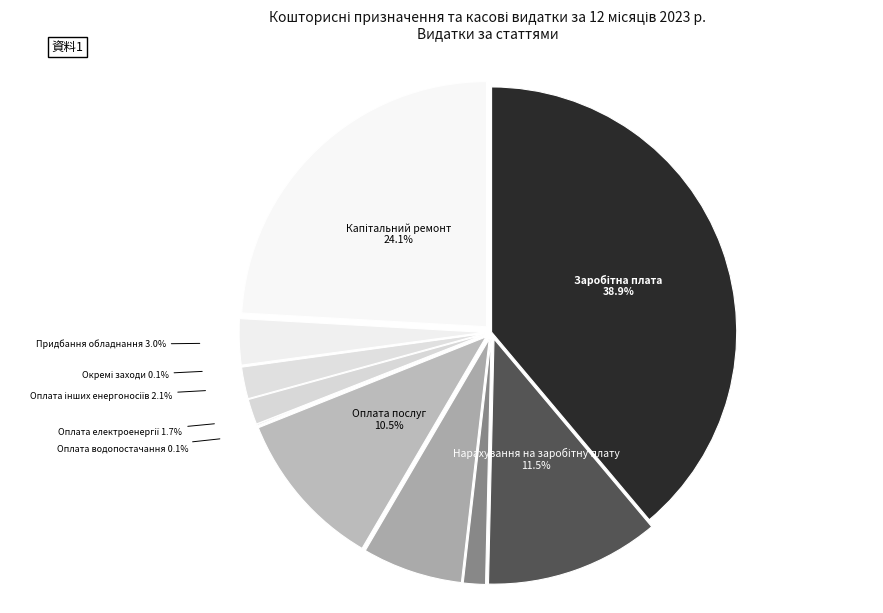

How many segments does this pie chart have?

11